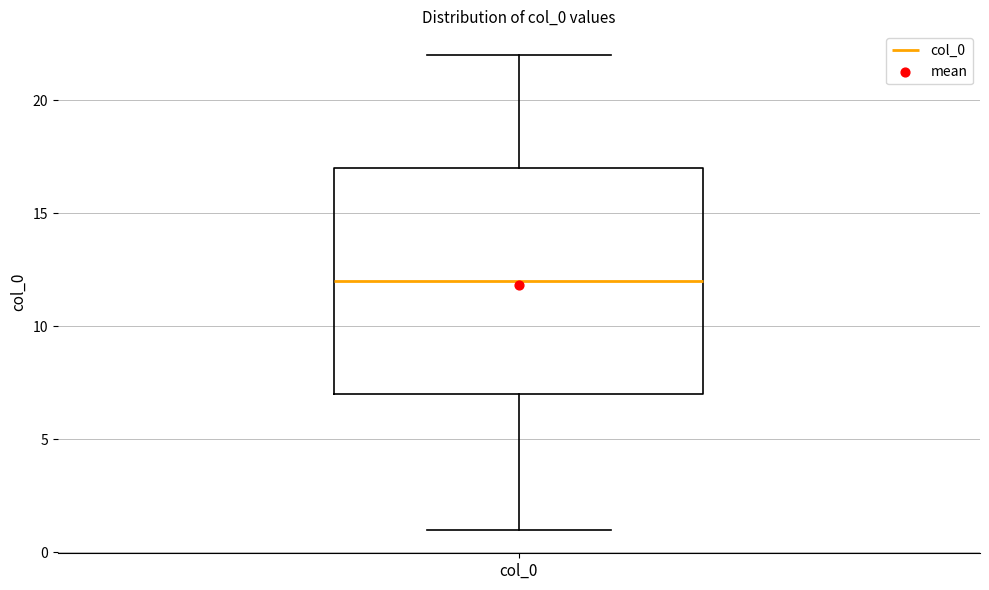

Transcribe this box plot: give where the median line is, the range the box spans, and where the two whiskers end, as read against the y-axis. The values are not printed on the chart, so give them approximately, as read against the axis.

median 12, box 7 to 17, whiskers 1 to 22